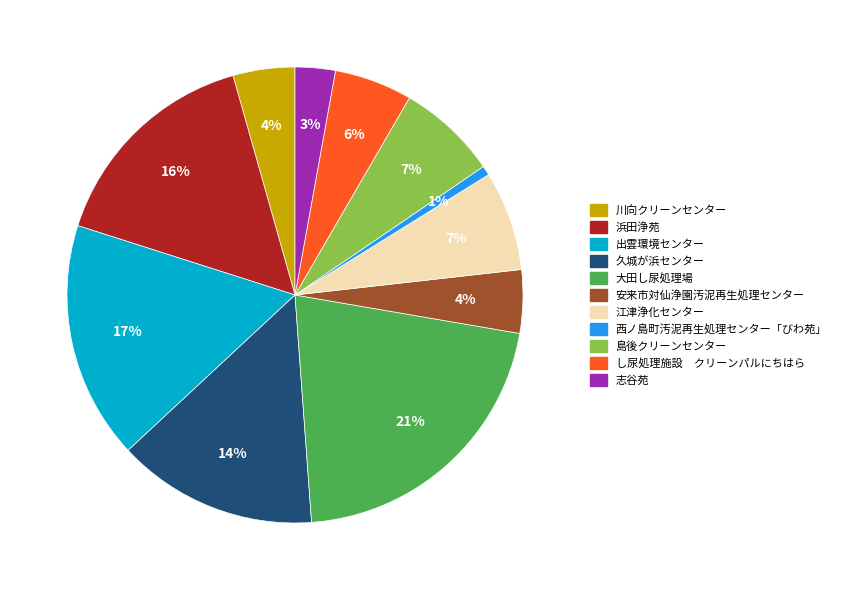

To the nearest percent, what percentage of the pie is 西ノ島町汚泥再生処理センター「びわ苑」?

1%